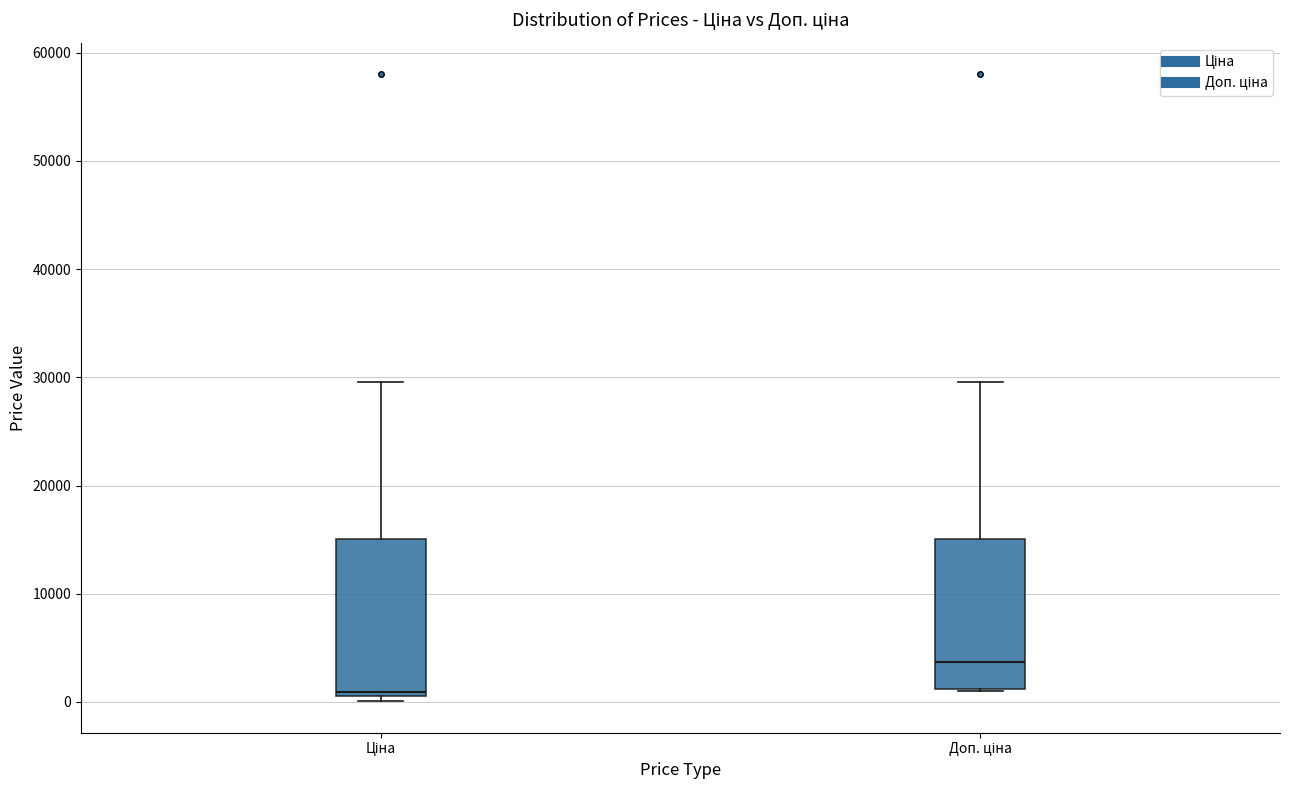

Reading left to right, transcribe this box plot: for each box, give where its median line is, the range the box spans, and where its two whiskers end, as read against the y-axis. The values are not printed on the chart, so give them approximately, as read against the axis.

Ціна: median 1000 (just above the box's lower edge), box 1000 to 15000, whiskers 0 to 30000
Доп. ціна: median 4000, box 1000 to 15000, whiskers 1000 to 30000